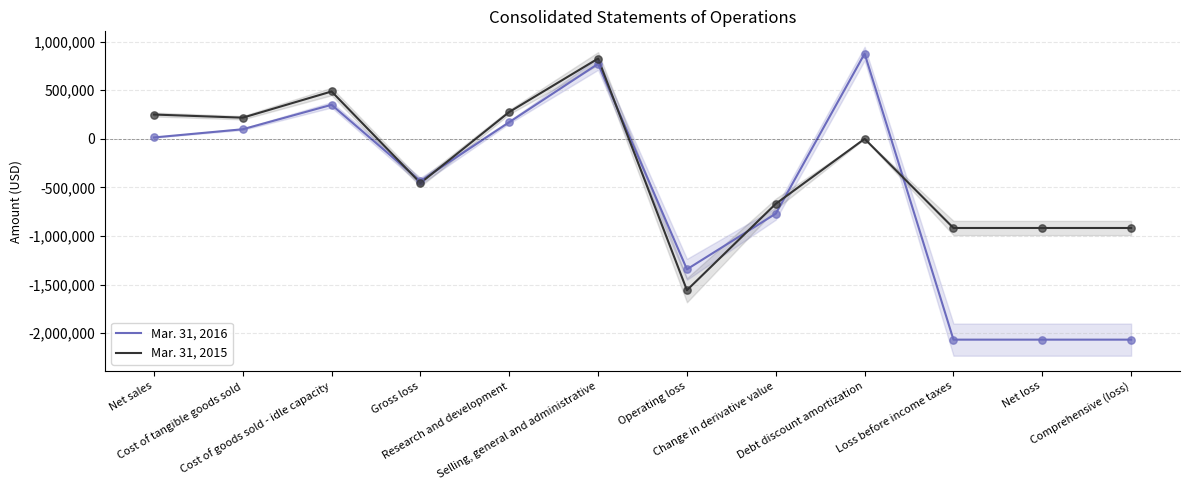

At which category is the sum across all series the highest?

Selling, general and administrative